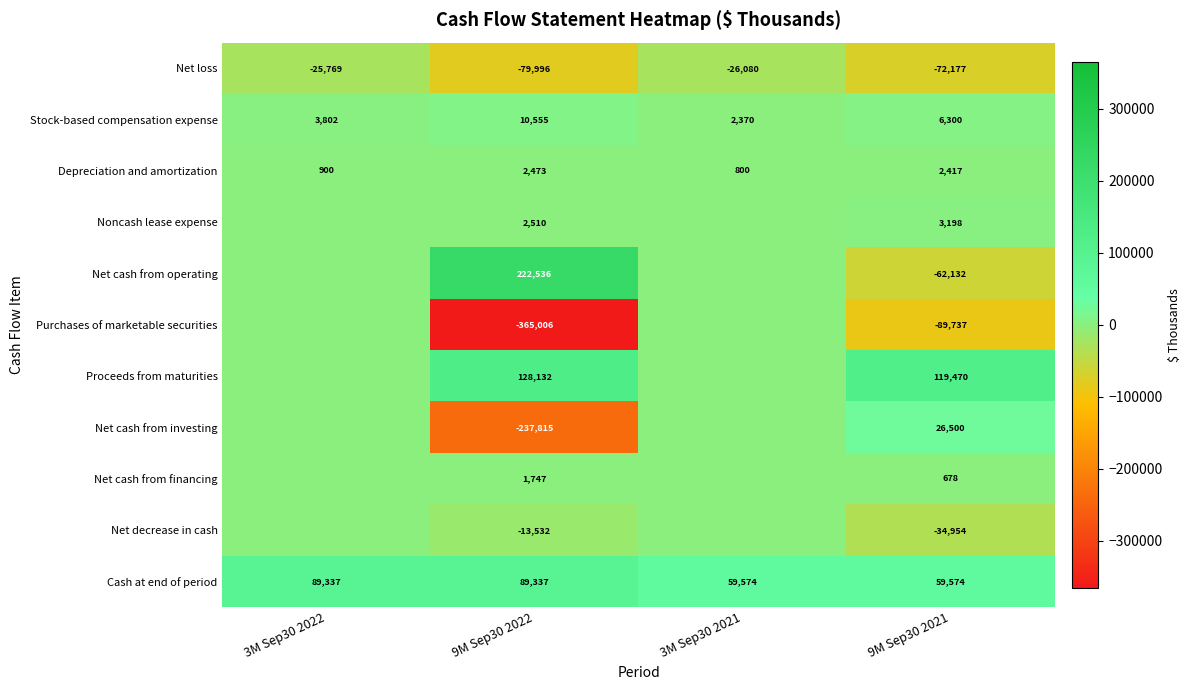

At which category is the sum across all series the highest?

3M Sep30 2022